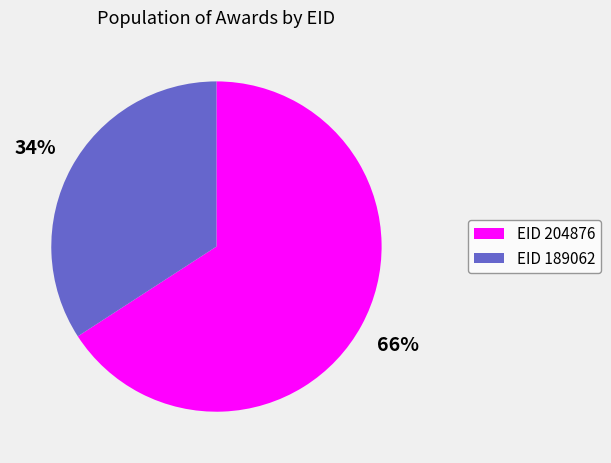

How many slices are in this pie chart?

2